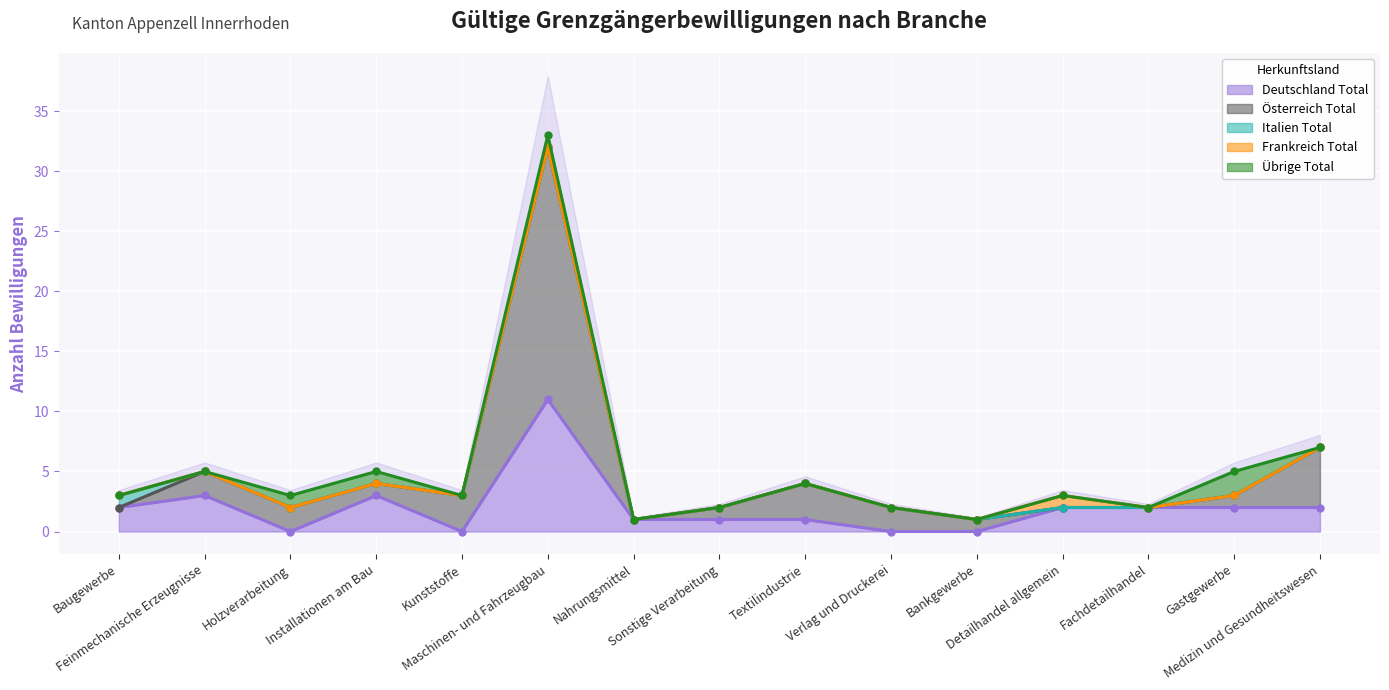

True or false: Italien Total and Deutschland Total intersect in this chart.

False